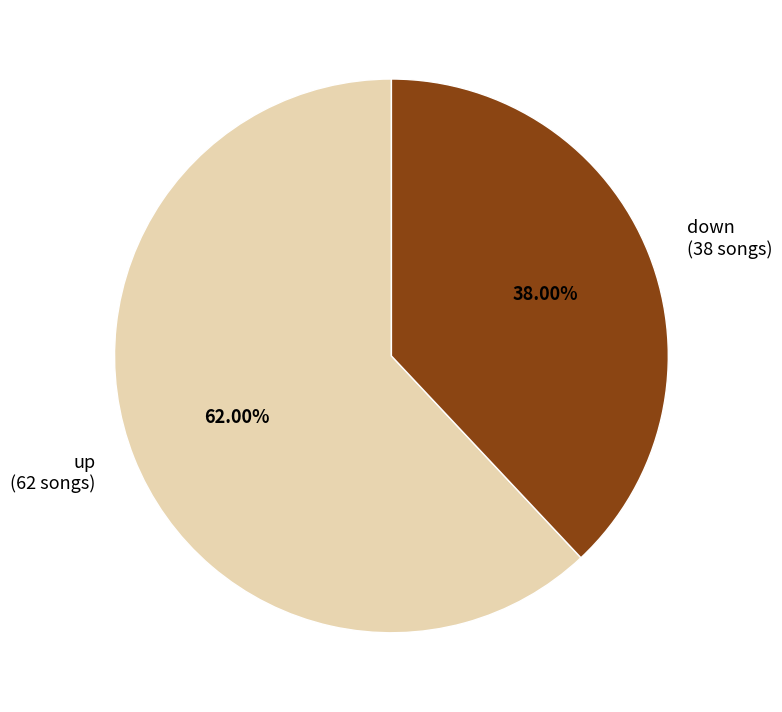

What portion of the pie excludes up?

38.0%